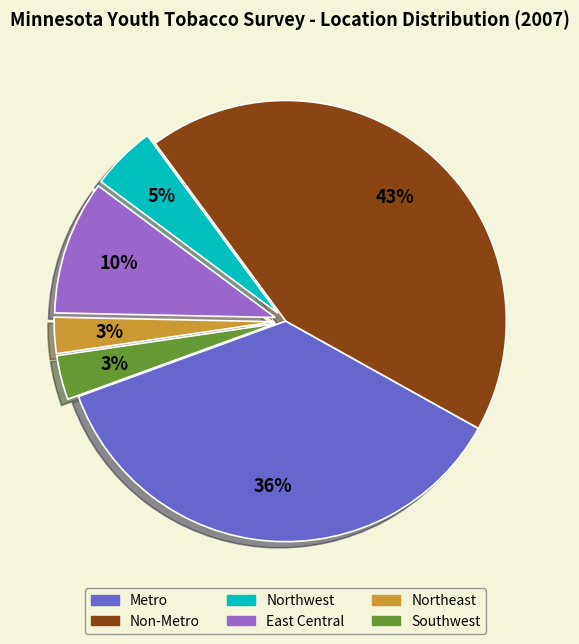

To the nearest percent, what is the combined percentage of Northeast and Metro?

39%